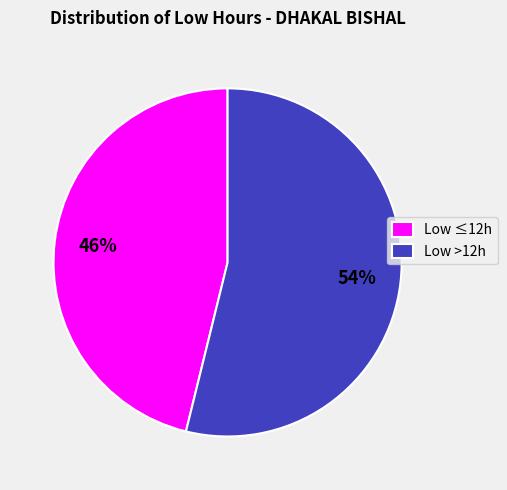

True or false: Low >12h accounts for 42% of the total.

False